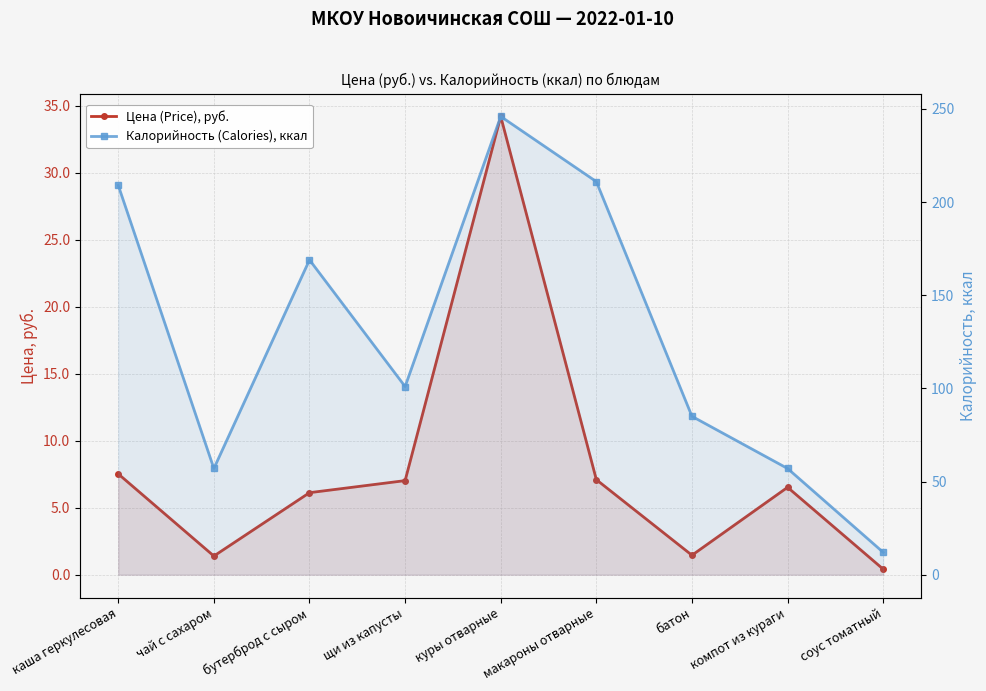

Which category has the highest value in the Калорийность (Calories), ккал series?

куры отварные